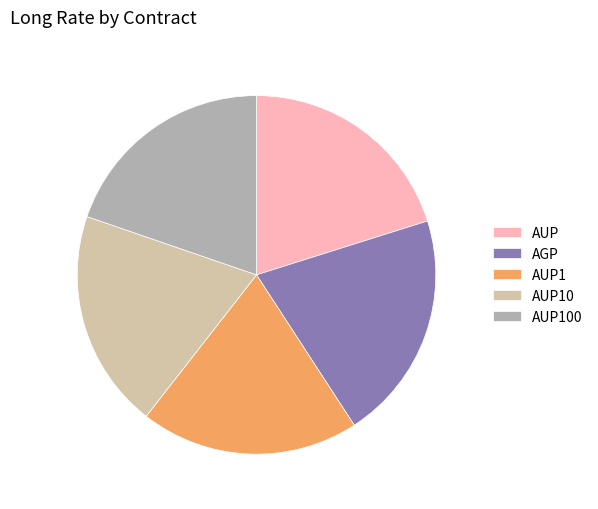

Between AGP and AUP, which is larger?

AGP